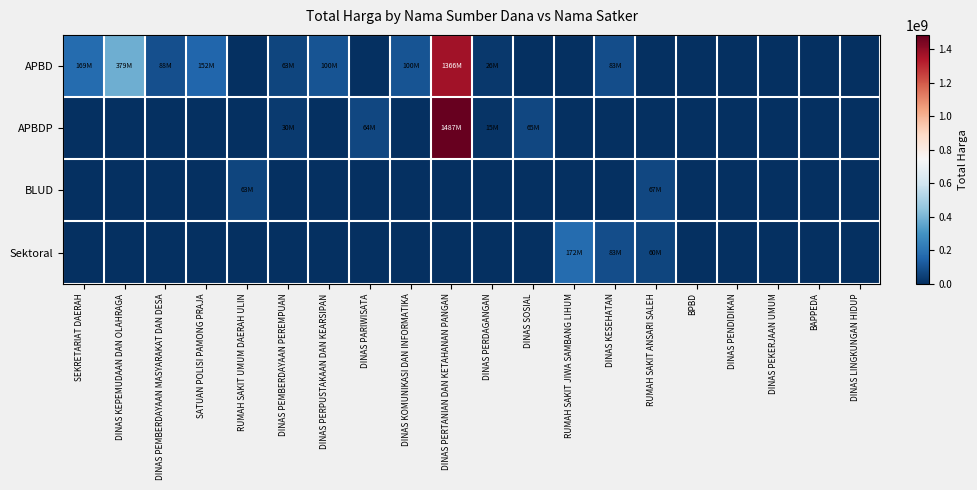

Reading left to right, transcribe all the data shown in this chart.

APBD: SEKRETARIAT DAERAH=168800000	DINAS KEPEMUDAAN DAN OLAHRAGA=379075000	DINAS PEMBERDAYAAN MASYARAKAT DAN DESA=87920000	SATUAN POLISI PAMONG PRAJA=152477000	RUMAH SAKIT UMUM DAERAH ULIN=0	DINAS PEMBERDAYAAN PEREMPUAN=62540000	DINAS PERPUSTAKAAN DAN KEARSIPAN=100105000	DINAS PARIWISATA=0	DINAS KOMUNIKASI DAN INFORMATIKA=100000000	DINAS PERTANIAN DAN KETAHANAN PANGAN=1366040080	DINAS PERDAGANGAN=25850000	DINAS SOSIAL=0	RUMAH SAKIT JIWA SAMBANG LIHUM=0	DINAS KESEHATAN=82983505	RUMAH SAKIT ANSARI SALEH=0	BPBD=0	DINAS PENDIDIKAN=0	DINAS PEKERJAAN UMUM=0	BAPPEDA=0	DINAS LINGKUNGAN HIDUP=0
APBDP: SEKRETARIAT DAERAH=0	DINAS KEPEMUDAAN DAN OLAHRAGA=0	DINAS PEMBERDAYAAN MASYARAKAT DAN DESA=0	SATUAN POLISI PAMONG PRAJA=0	RUMAH SAKIT UMUM DAERAH ULIN=0	DINAS PEMBERDAYAAN PEREMPUAN=30293000	DINAS PERPUSTAKAAN DAN KEARSIPAN=0	DINAS PARIWISATA=64468000	DINAS KOMUNIKASI DAN INFORMATIKA=0	DINAS PERTANIAN DAN KETAHANAN PANGAN=1486800150	DINAS PERDAGANGAN=14750000	DINAS SOSIAL=65000000	RUMAH SAKIT JIWA SAMBANG LIHUM=0	DINAS KESEHATAN=0	RUMAH SAKIT ANSARI SALEH=0	BPBD=0	DINAS PENDIDIKAN=0	DINAS PEKERJAAN UMUM=0	BAPPEDA=0	DINAS LINGKUNGAN HIDUP=0
BLUD: SEKRETARIAT DAERAH=0	DINAS KEPEMUDAAN DAN OLAHRAGA=0	DINAS PEMBERDAYAAN MASYARAKAT DAN DESA=0	SATUAN POLISI PAMONG PRAJA=0	RUMAH SAKIT UMUM DAERAH ULIN=62920000	DINAS PEMBERDAYAAN PEREMPUAN=0	DINAS PERPUSTAKAAN DAN KEARSIPAN=0	DINAS PARIWISATA=0	DINAS KOMUNIKASI DAN INFORMATIKA=0	DINAS PERTANIAN DAN KETAHANAN PANGAN=0	DINAS PERDAGANGAN=0	DINAS SOSIAL=0	RUMAH SAKIT JIWA SAMBANG LIHUM=0	DINAS KESEHATAN=0	RUMAH SAKIT ANSARI SALEH=66871000	BPBD=0	DINAS PENDIDIKAN=0	DINAS PEKERJAAN UMUM=0	BAPPEDA=0	DINAS LINGKUNGAN HIDUP=0
Sektoral: SEKRETARIAT DAERAH=0	DINAS KEPEMUDAAN DAN OLAHRAGA=0	DINAS PEMBERDAYAAN MASYARAKAT DAN DESA=0	SATUAN POLISI PAMONG PRAJA=0	RUMAH SAKIT UMUM DAERAH ULIN=0	DINAS PEMBERDAYAAN PEREMPUAN=0	DINAS PERPUSTAKAAN DAN KEARSIPAN=0	DINAS PARIWISATA=0	DINAS KOMUNIKASI DAN INFORMATIKA=0	DINAS PERTANIAN DAN KETAHANAN PANGAN=0	DINAS PERDAGANGAN=0	DINAS SOSIAL=0	RUMAH SAKIT JIWA SAMBANG LIHUM=172253740	DINAS KESEHATAN=83083505	RUMAH SAKIT ANSARI SALEH=59935000	BPBD=0	DINAS PENDIDIKAN=0	DINAS PEKERJAAN UMUM=0	BAPPEDA=0	DINAS LINGKUNGAN HIDUP=0